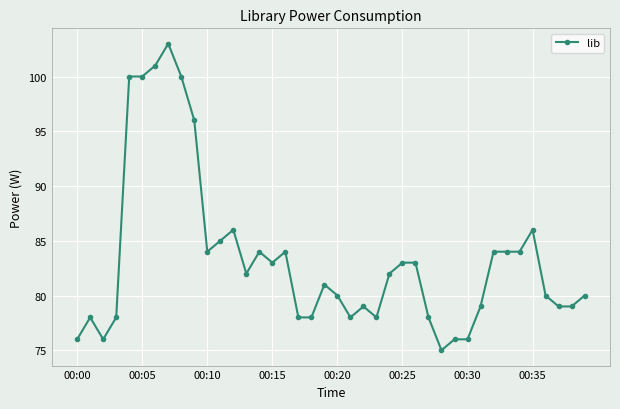

How many distinct data groups are displayed?

1